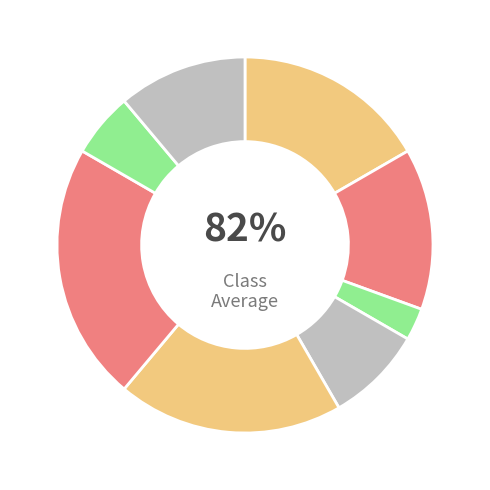

Is it true that Завідувач філією is 17% of the pie?

False